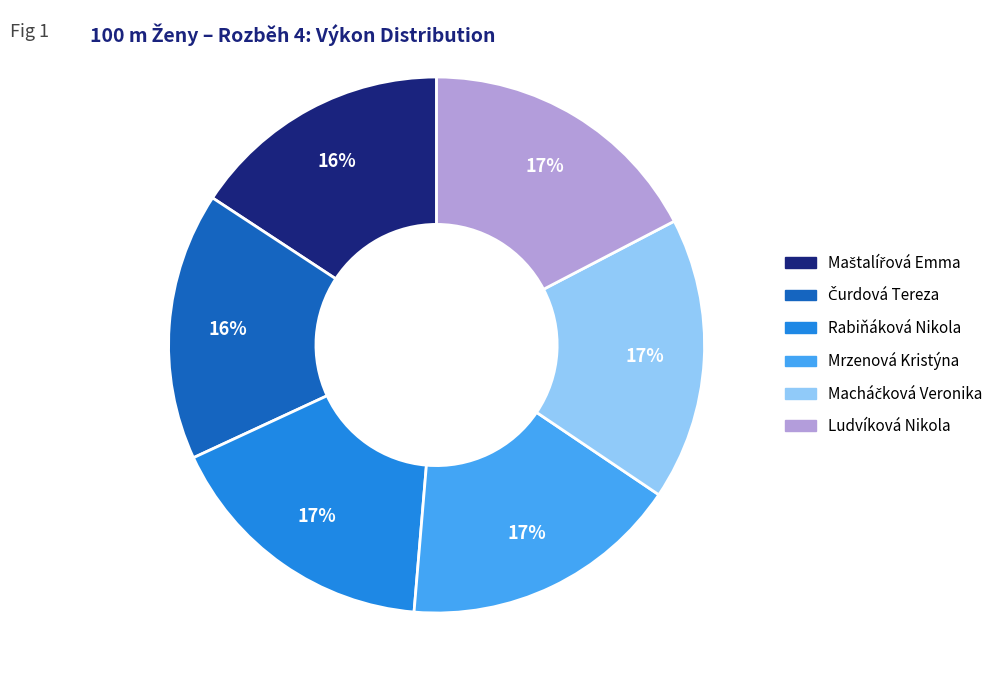

True or false: Rabiňáková Nikola accounts for 17% of the total.

True